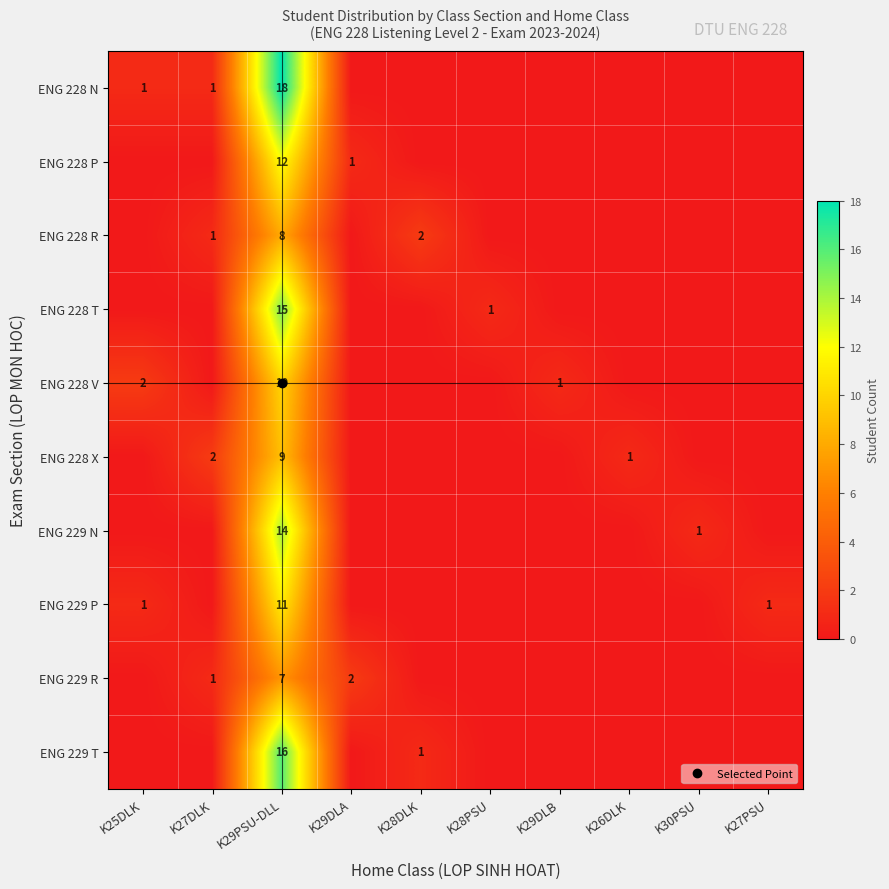

Is the value of ENG 229 P at K26DLK greater than the value of ENG 228 P at K27PSU?

No